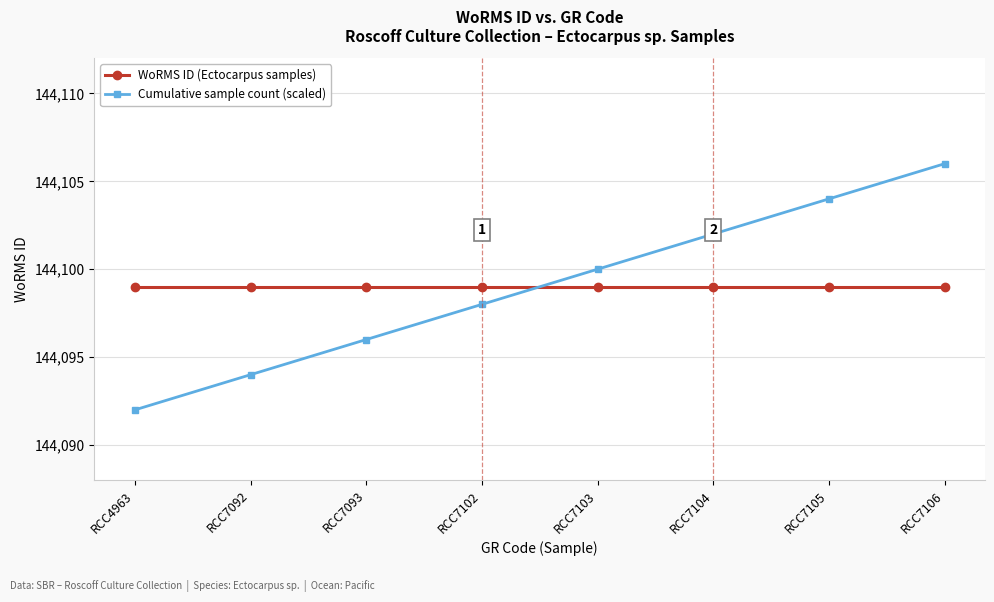

List the series in order of their peak value, lowest first.

WoRMS ID (Ectocarpus samples), Cumulative sample count (scaled)